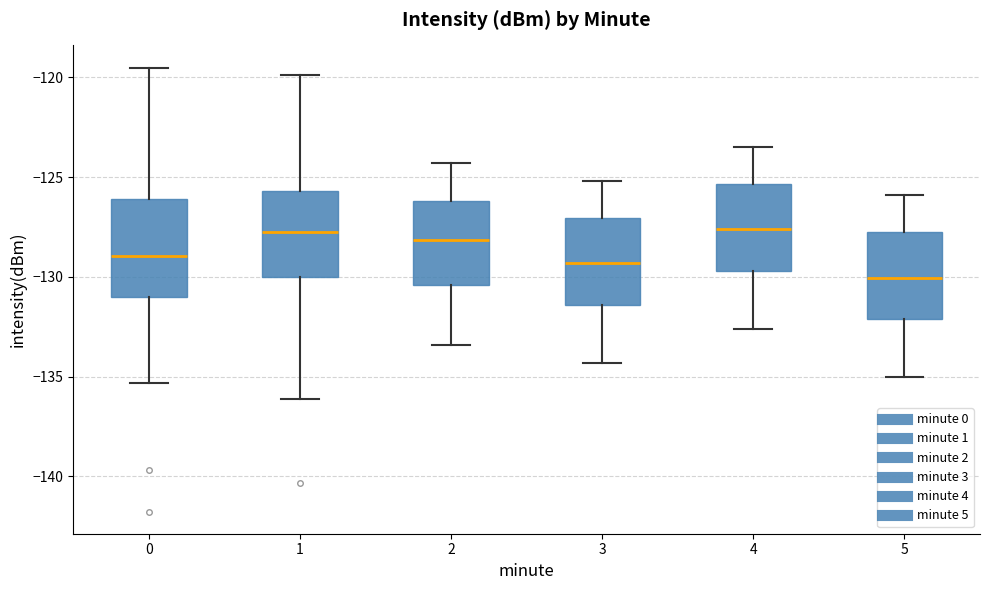

Reading left to right, read every box against the y-axis: the position of its median line, the range the box covers, and the ends of its whiskers. The values are not printed on the chart, so give them approximately, as read against the axis.

0: median -129.0, box -131.0 to -126.0, whiskers -135.5 to -119.5
1: median -128.0, box -130.0 to -125.5, whiskers -136.0 to -120.0
2: median -128.0, box -130.5 to -126.0, whiskers -133.5 to -124.5
3: median -129.5, box -131.5 to -127.0, whiskers -134.5 to -125.0
4: median -127.5, box -129.5 to -125.5, whiskers -132.5 to -123.5
5: median -130.0, box -132.0 to -127.5, whiskers -135.0 to -126.0